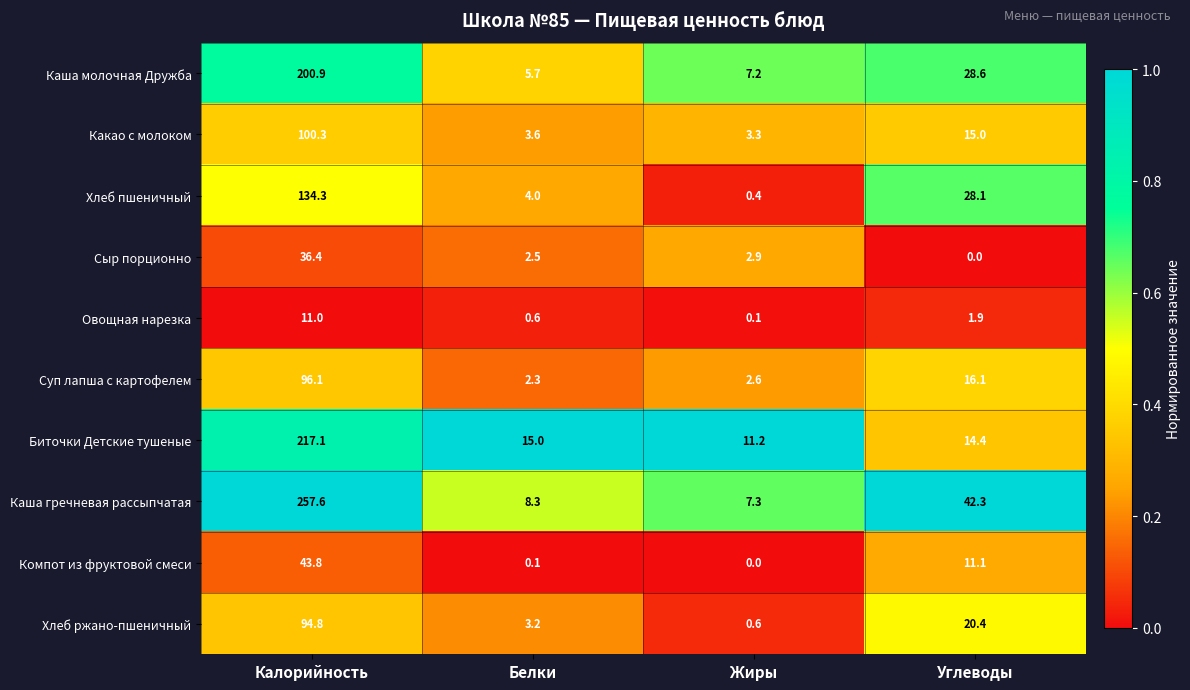

At which category is the sum across all series the highest?

Калорийность